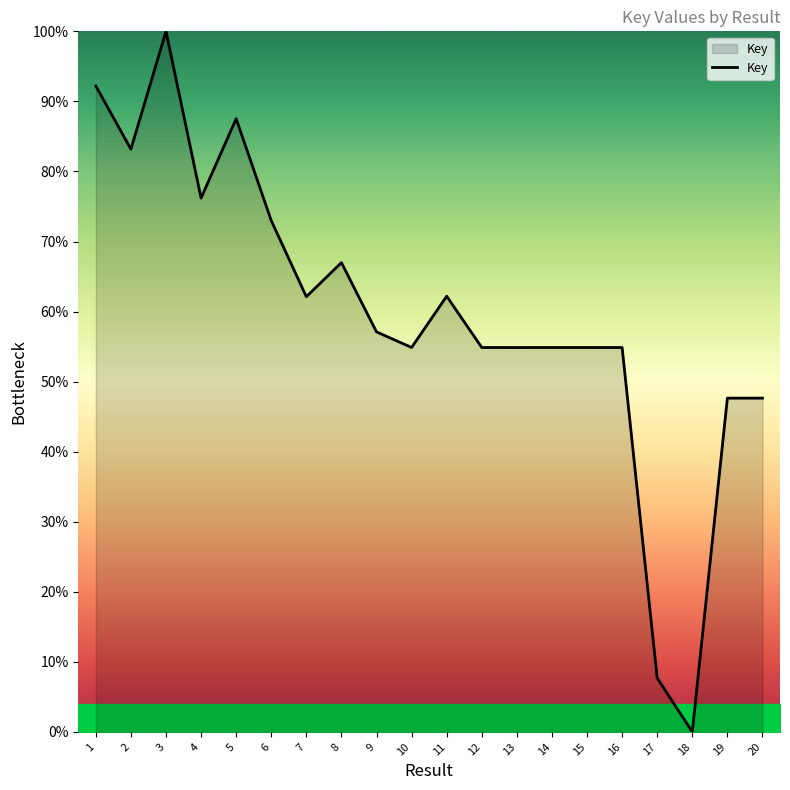

What is the average value?

59.6